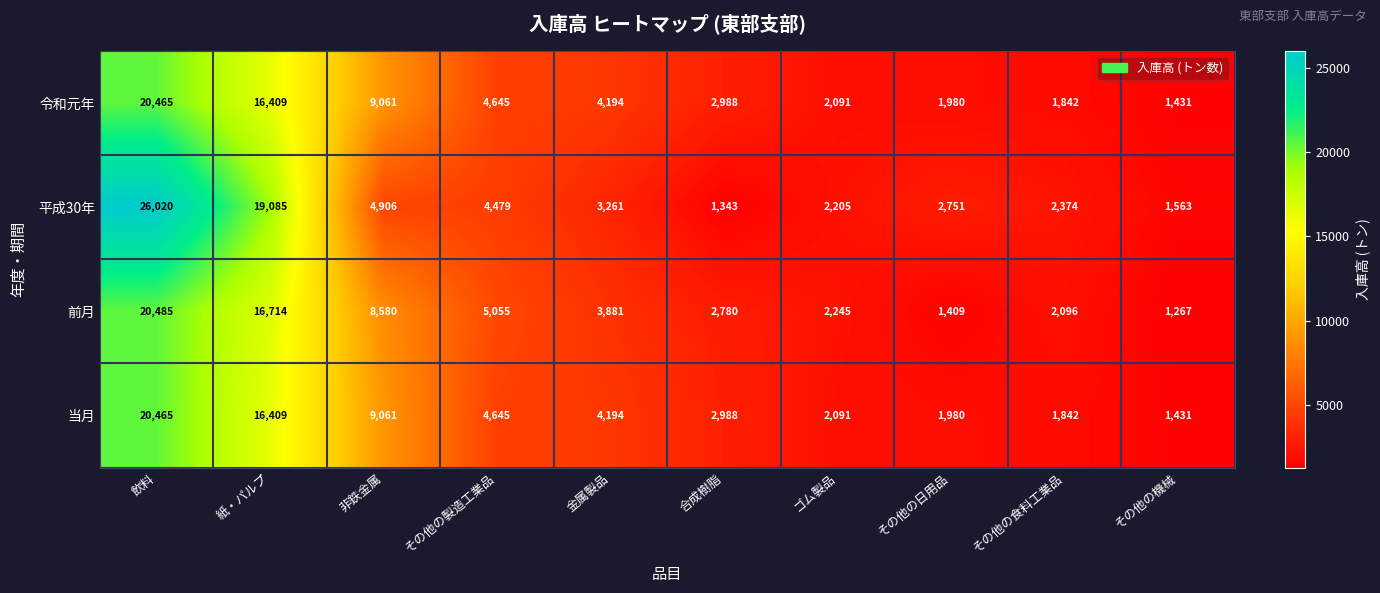

Read the 当月 value at その他の機械, to the nearest 100.

1400